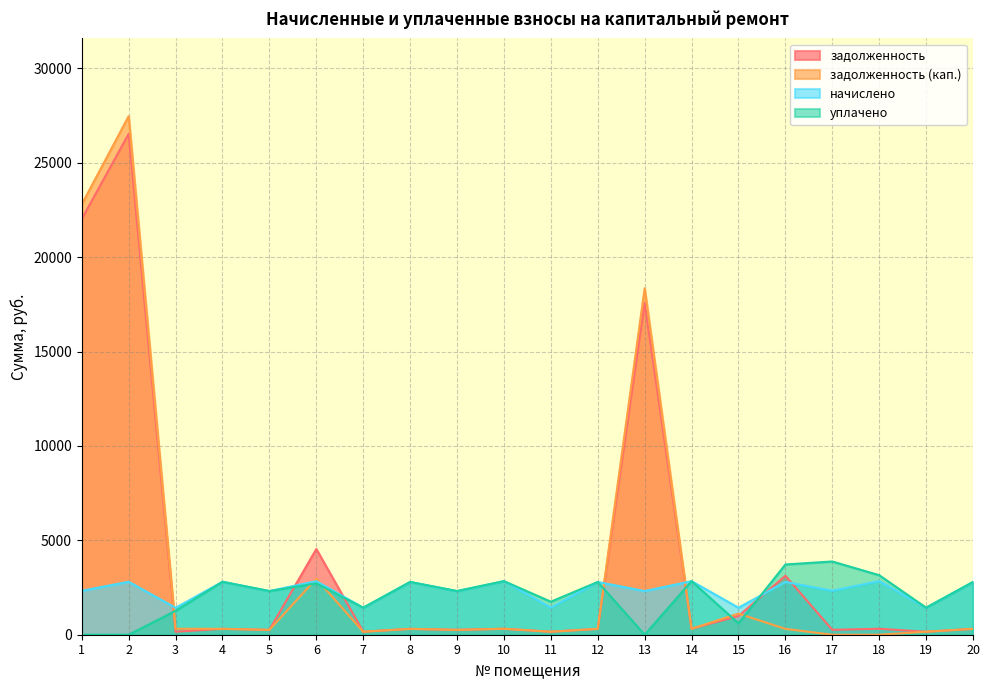

Reading right to left, extract all data points from this chart.

задолженность: 310.6	159.0	315.7	258.6	3123.0	991.8	315.4	17579.9	310.6	159.0	315.4	257.1	310.6	159.0	4539.9	257.1	311.6	158.5	26537.0	22023.9
задолженность (кап.): 310.6	159.0	0.0	0.0	310.6	1118.8	315.4	18351.0	310.6	159.0	315.4	257.1	310.6	159.0	2966.0	257.1	311.6	316.9	27471.9	22799.8
начислено: 2795.2	1431.0	2838.2	2327.8	2795.2	1431.0	2838.2	2313.4	2795.2	1431.0	2838.2	2313.4	2795.2	1431.0	2838.2	2313.4	2804.8	1426.2	2804.8	2327.8
уплачено: 2795.2	1431.0	3153.8	3879.6	3721.1	600.0	2838.2	0.0	2795.2	1749.0	2838.2	2313.4	2795.2	1431.0	2720.0	2313.4	2804.8	1267.8	0.0	0.0